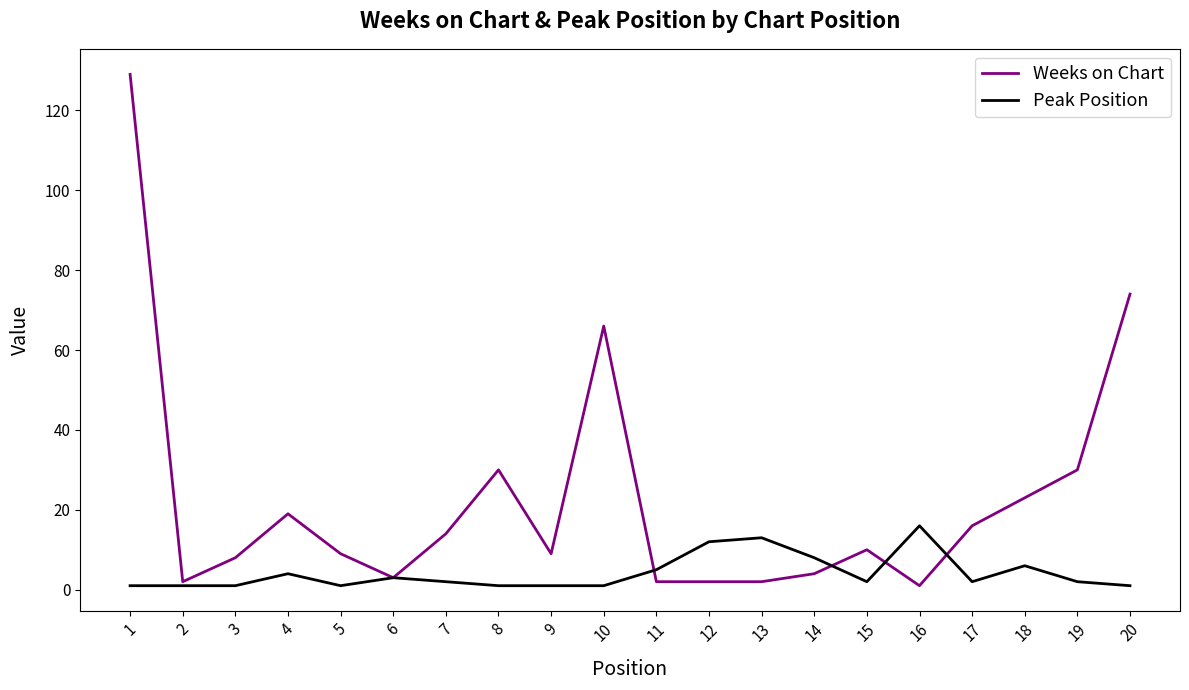

True or false: Peak Position has a value of 6 at 18.

True